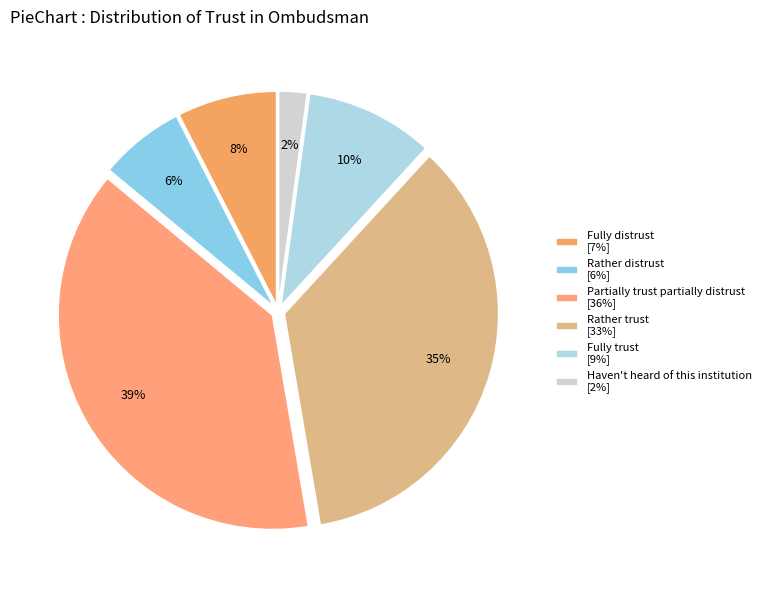

Does any single category account for the majority?

No